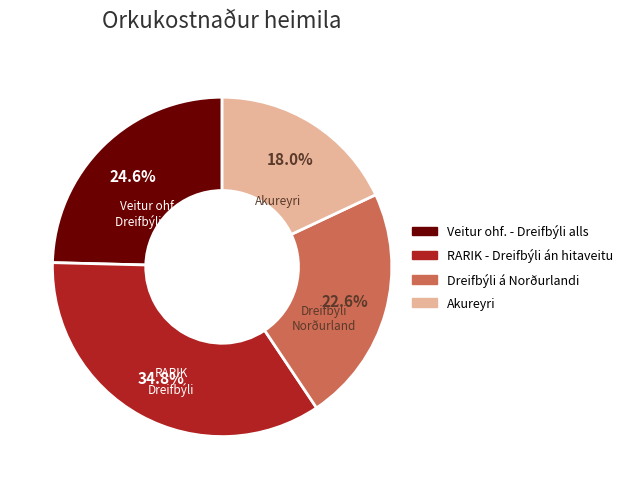

Does any single category account for the majority?

No